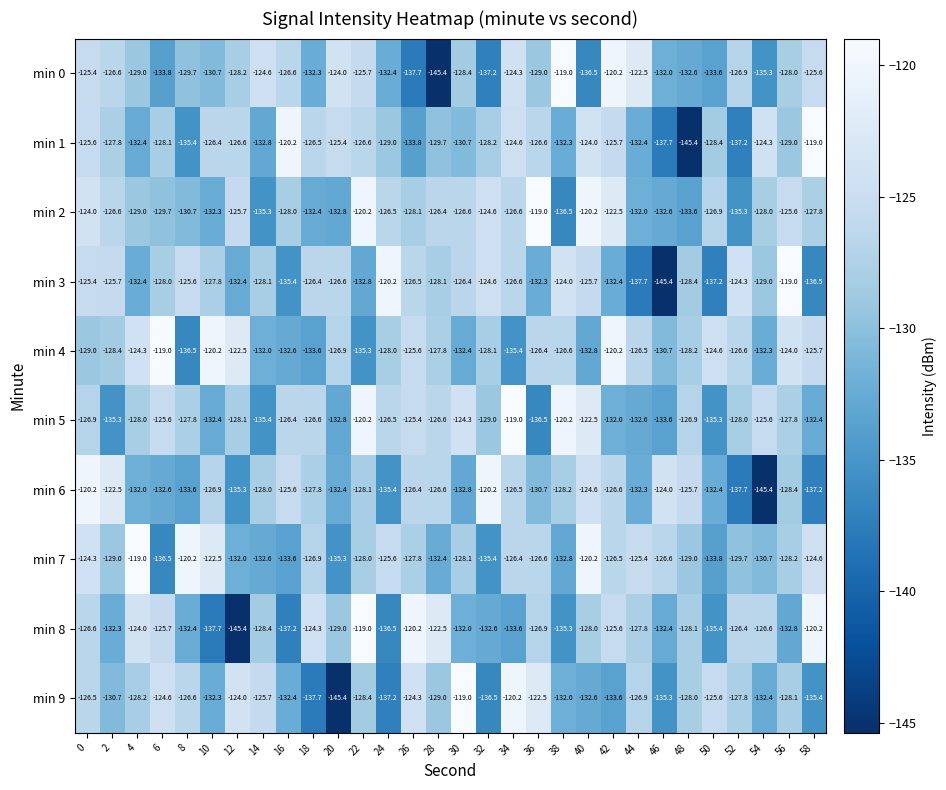

What value does the min 7 series have at 58?

-124.6